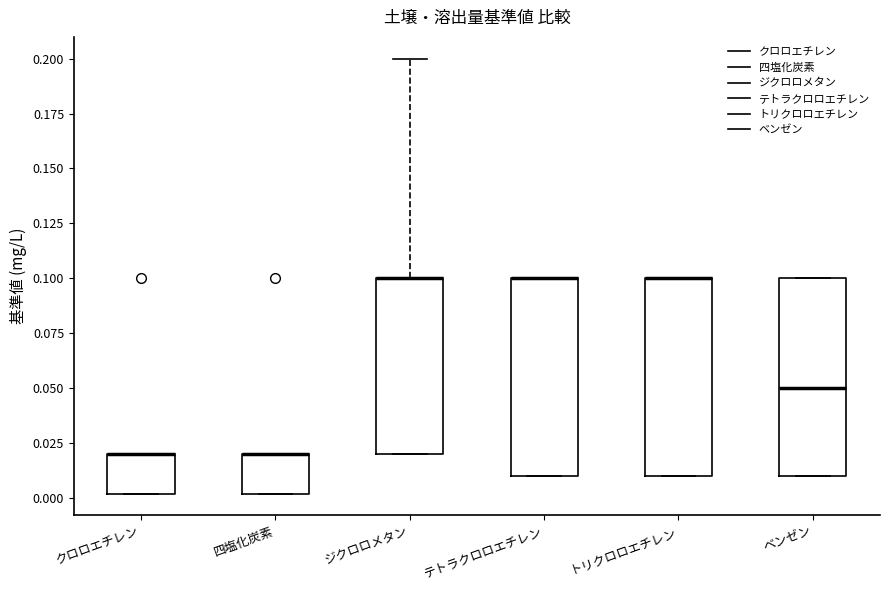

Reading left to right, transcribe this box plot: for each box, give where its median line is, the range the box spans, and where its two whiskers end, as read against the y-axis. The values are not printed on the chart, so give them approximately, as read against the axis.

クロロエチレン: median 0.02 (drawn on the box's upper edge), box 0.00 to 0.02, whiskers 0.00 to 0.02
四塩化炭素: median 0.02 (drawn on the box's upper edge), box 0.00 to 0.02, whiskers 0.00 to 0.02
ジクロロメタン: median 0.10 (drawn on the box's upper edge), box 0.02 to 0.10, whiskers 0.02 to 0.20
テトラクロロエチレン: median 0.10 (drawn on the box's upper edge), box 0.01 to 0.10, whiskers 0.01 to 0.10
トリクロロエチレン: median 0.10 (drawn on the box's upper edge), box 0.01 to 0.10, whiskers 0.01 to 0.10
ベンゼン: median 0.05, box 0.01 to 0.10, whiskers 0.01 to 0.10